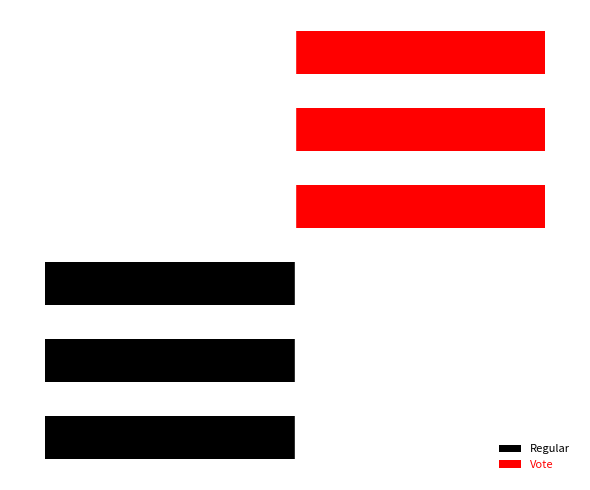

Does the chart contain any negative values?

Yes